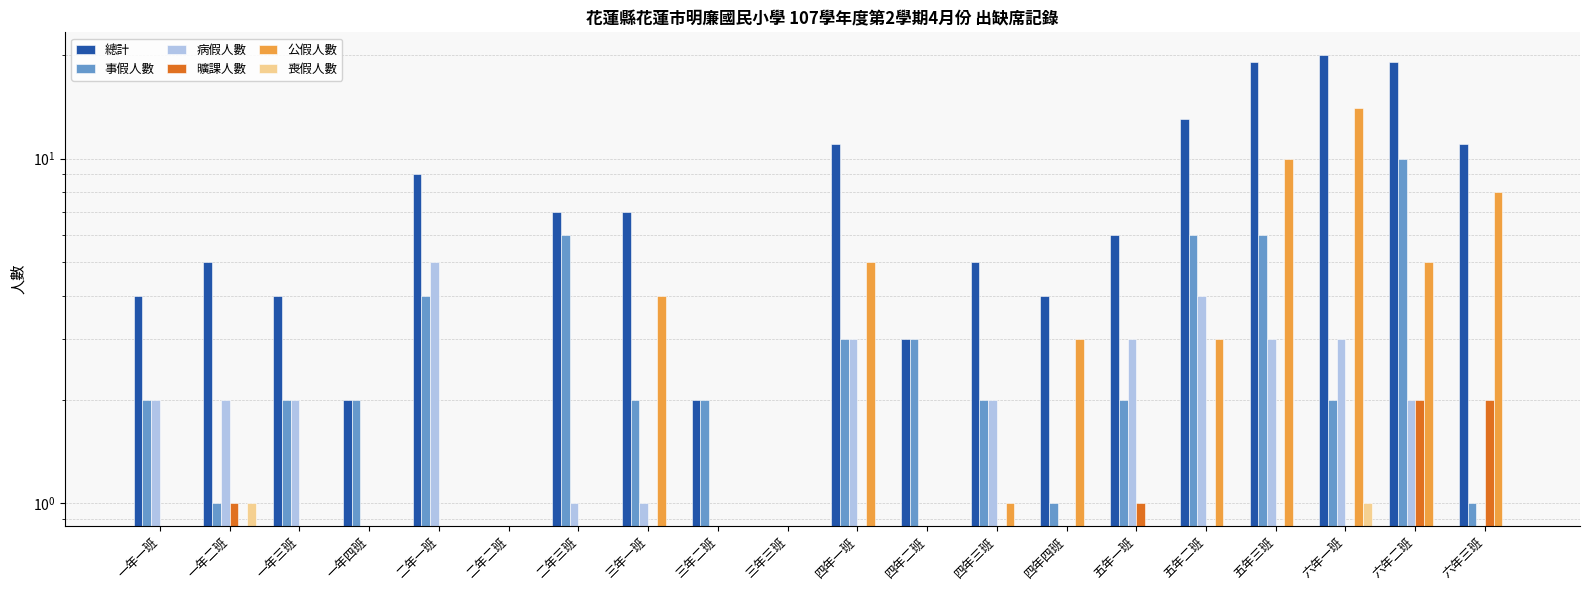

Rank the series by their maximum value, from highest to lowest.

總計, 公假人數, 事假人數, 病假人數, 曠課人數, 喪假人數